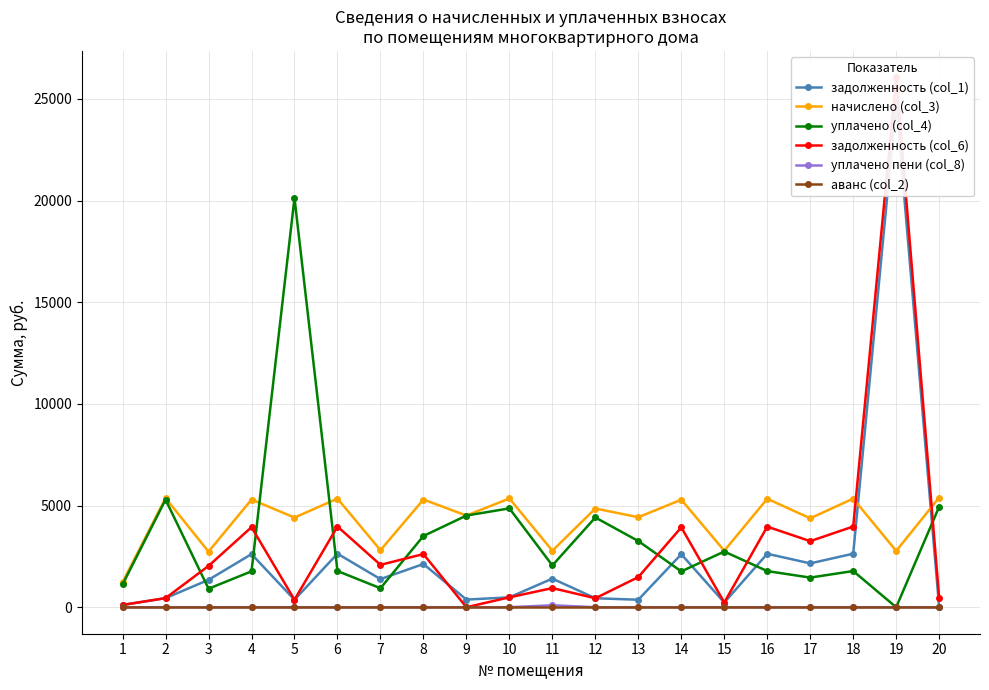

Which label corresponds to the largest value in the chart?

19